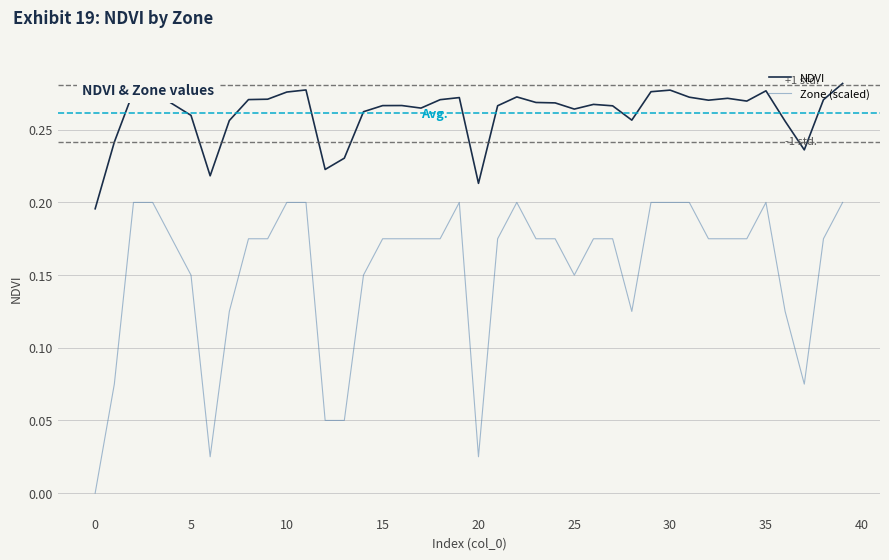

How many lines are shown in the chart?

2